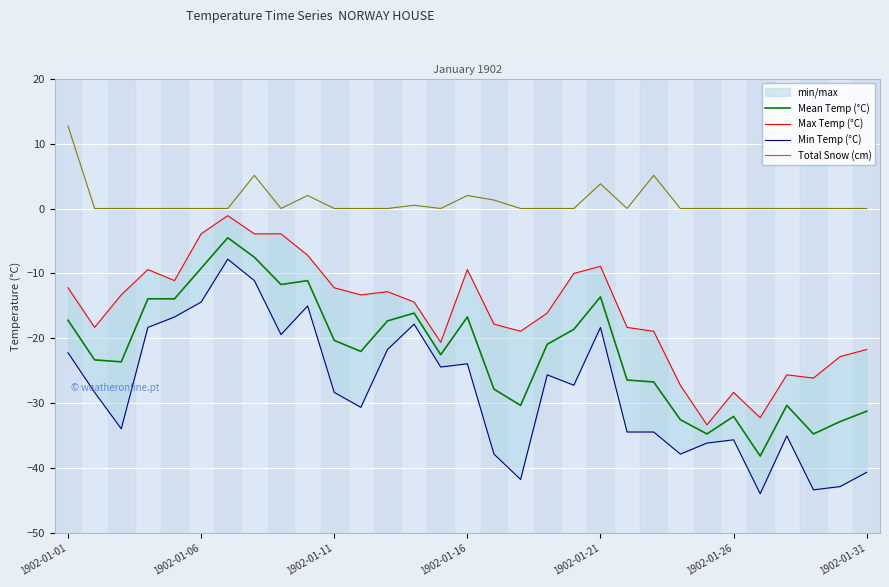

What are all the series names shown in the legend?

Mean Temp (°C), Max Temp (°C), Min Temp (°C), Total Snow (cm)